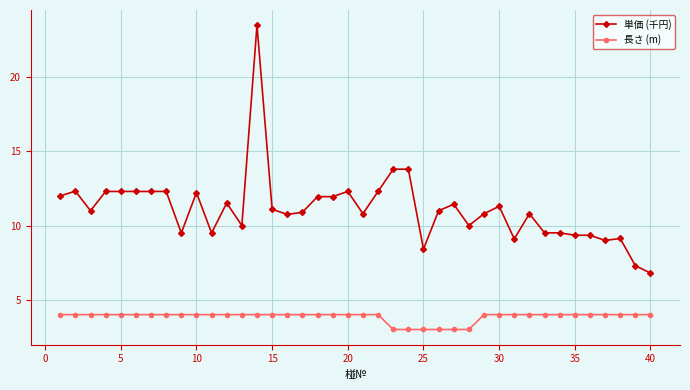

True or false: 単価 (千円) has more than 0 points higher than both neighbors.

True